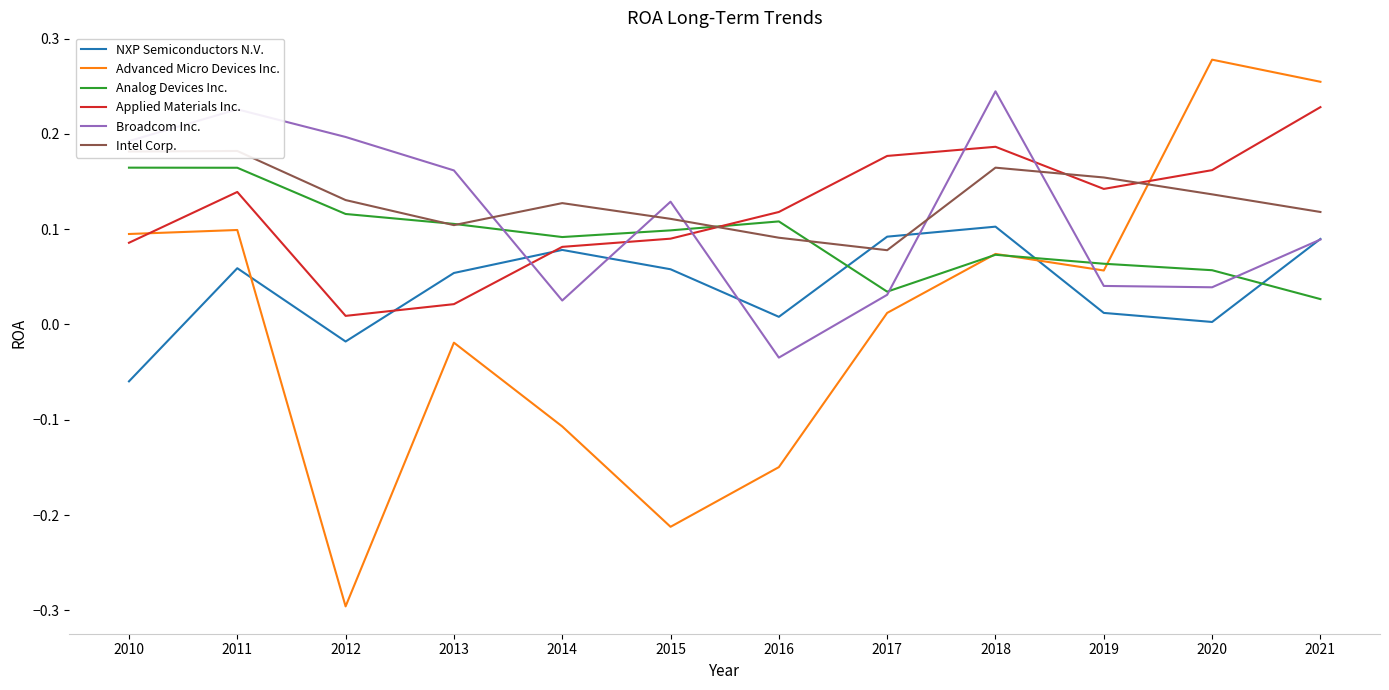

Which series ends up on top after the final intersection of Analog Devices Inc. and NXP Semiconductors N.V.?

NXP Semiconductors N.V.